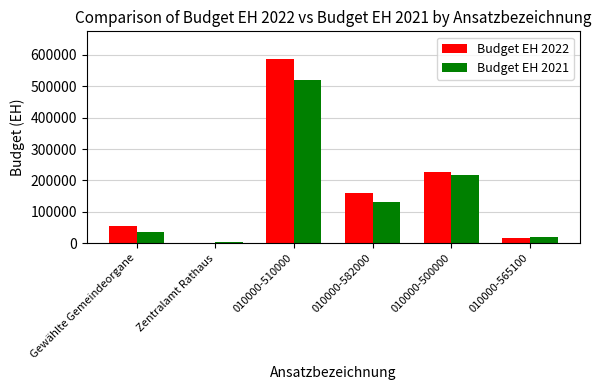

Reading right to left, what are all the values shown in this chart?

Budget EH 2022: 010000-565100=18000	010000-500000=228100	010000-582000=159900	010000-510000=586900	Zentralamt Rathaus=2000	Gewählte Gemeindeorgane=55200
Budget EH 2021: 010000-565100=20700	010000-500000=216100	010000-582000=132000	010000-510000=519500	Zentralamt Rathaus=2500	Gewählte Gemeindeorgane=35200